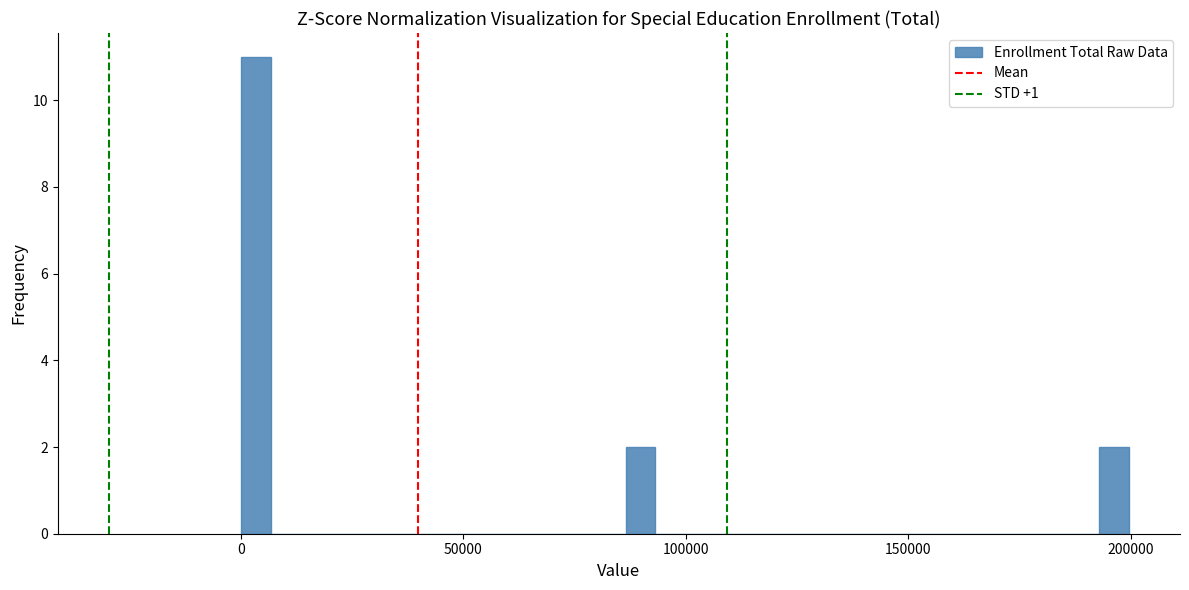

Around what value on the x-axis is the tallest bar? Give the approximate position of its centre, as read against the axis.

5000